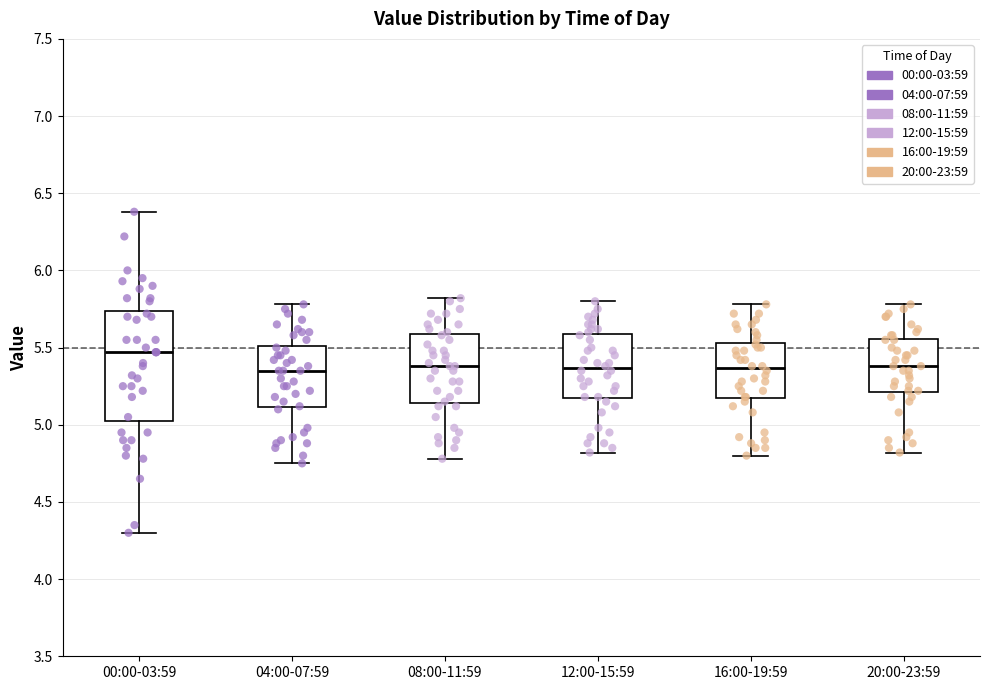

Where does the lower whisker of the box for 16:00-19:59 end on the y-axis? The values are not printed on the chart, so give them approximately, as read against the axis.

4.80